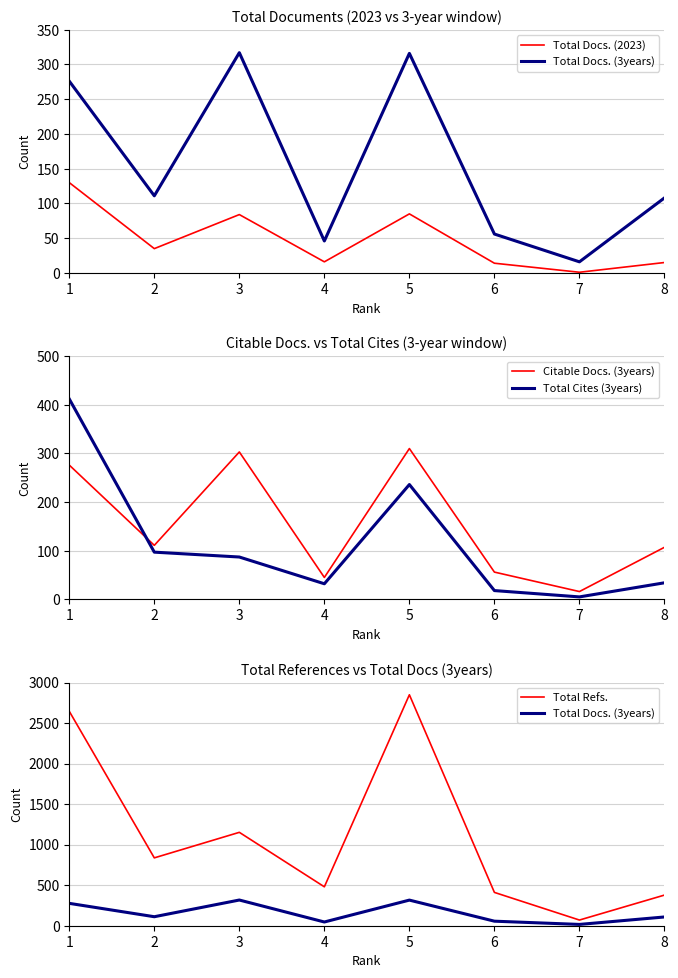

True or false: Citable Docs. (3years) has a value of 38 at 6.

False